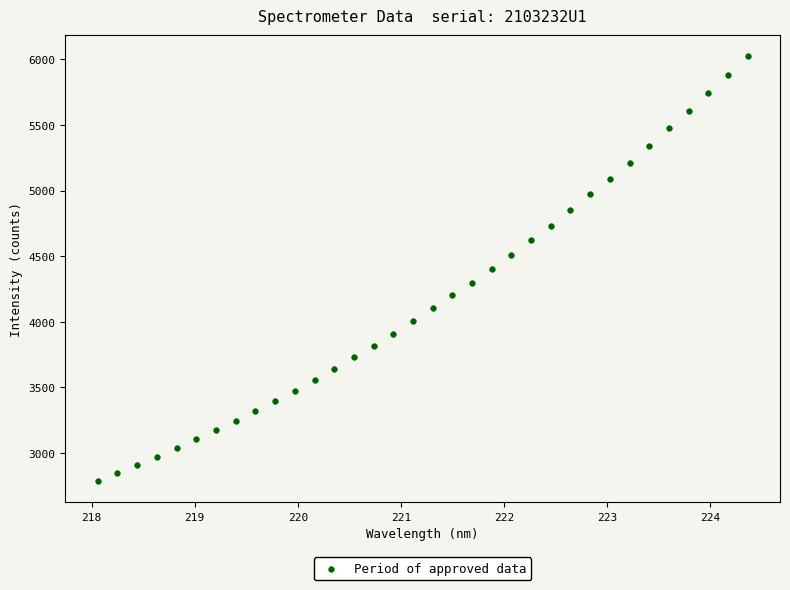

What is the range of X values (max minus min)?

6.3